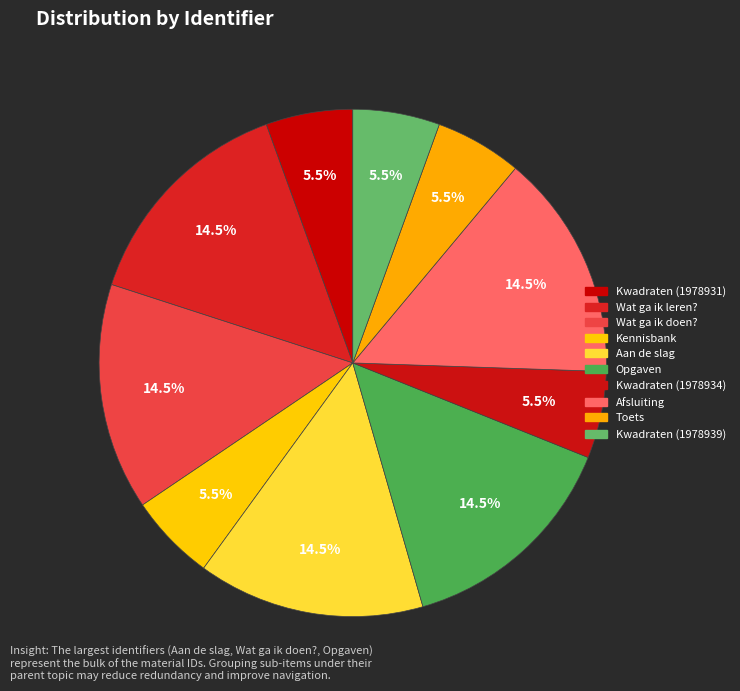

How many slices are in this pie chart?

10